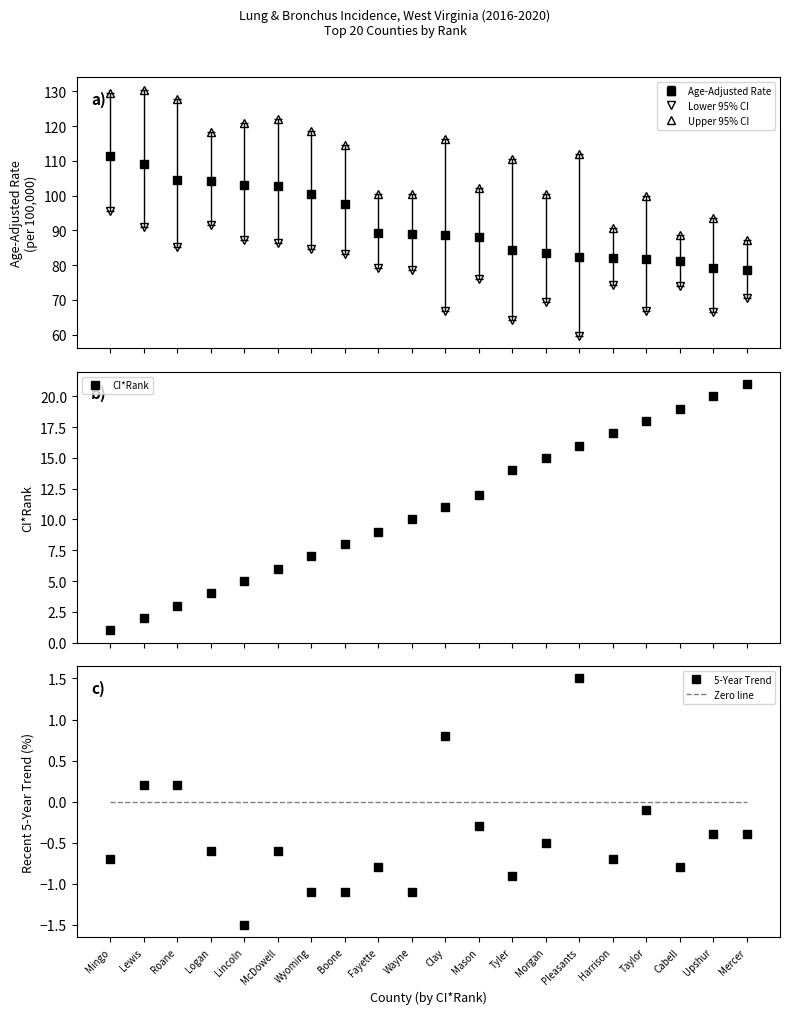

Is this an area chart (filled region under the line)?

No